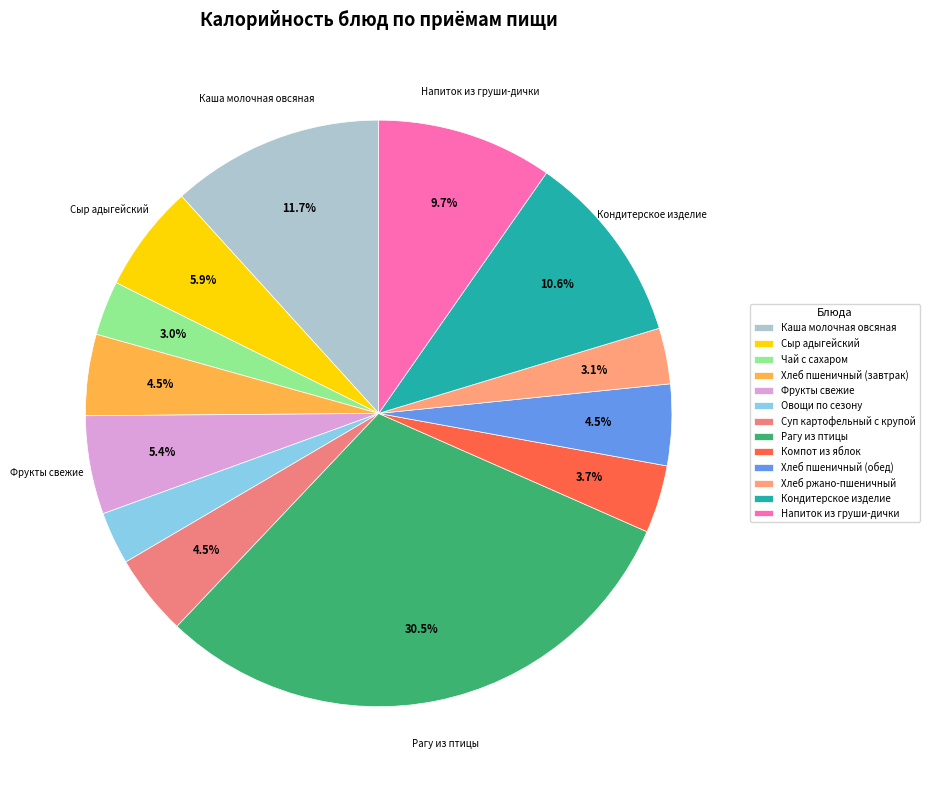

To the nearest percent, what is the difference between the largest and smallest slice percentages?

28%